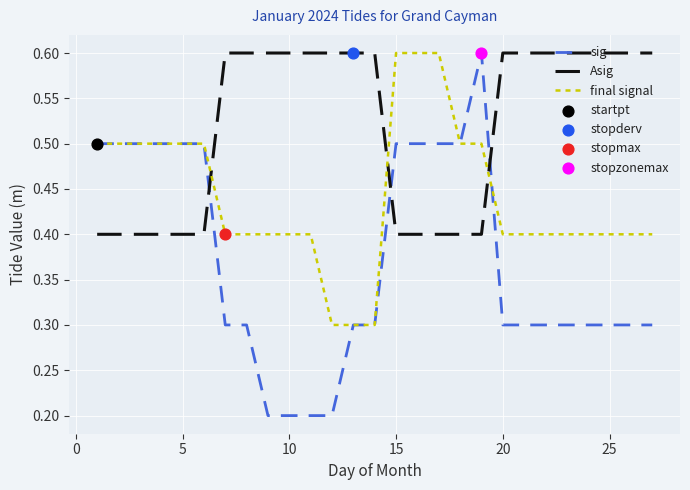

Rank the series by their average value, from lowest to highest.

sig, final signal, Asig